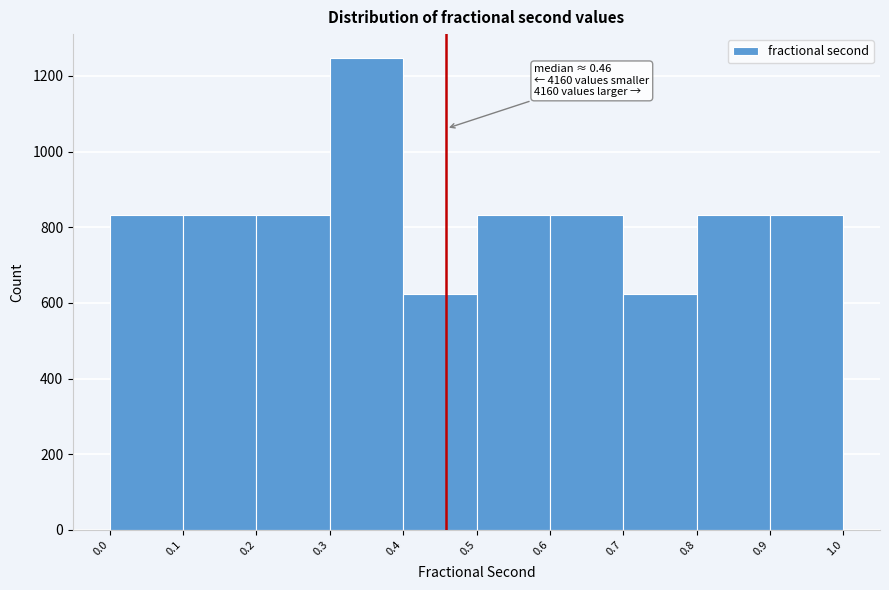

Which range on the x-axis has the tallest bar?

0.3 to 0.4